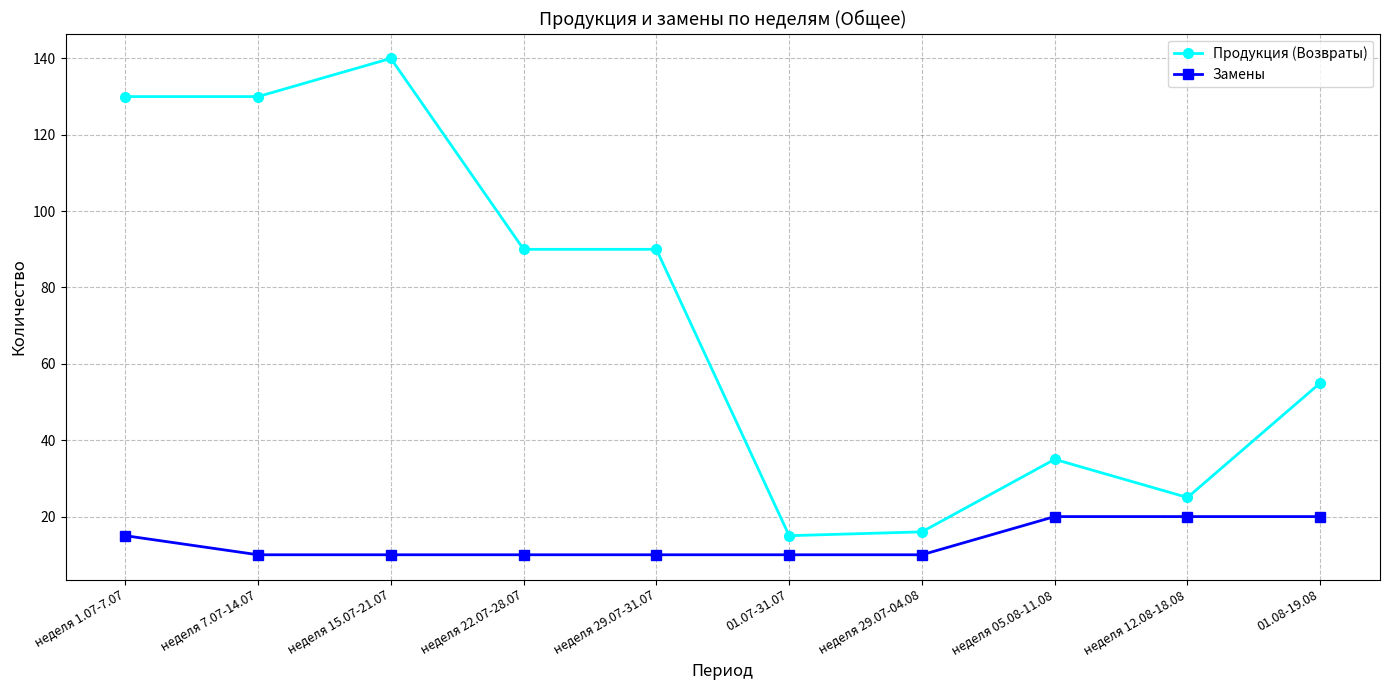

How many categories are shown in the chart?

10